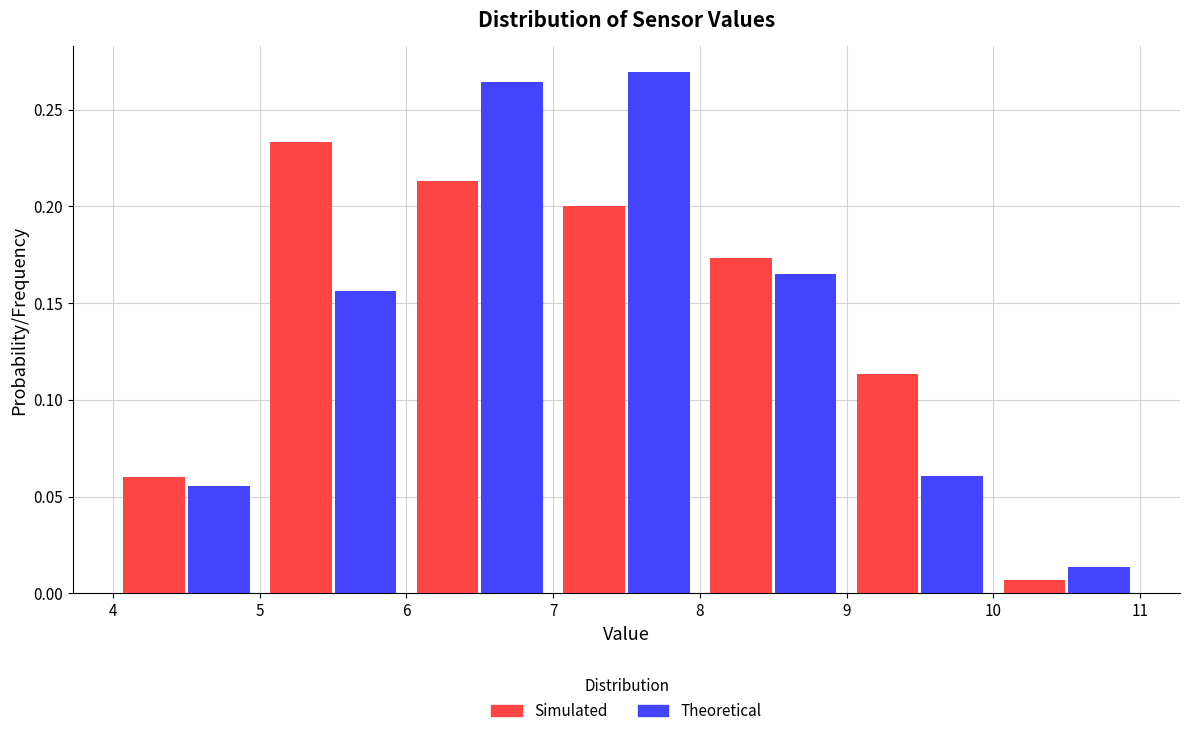

Reading left to right, transcribe this chart: for each range on the x-axis, give the height of each series' bar. The values are not printed on the chart, so give them approximately, as read against the axis.

4 to 5: Simulated=0.060	Theoretical=0.055
5 to 6: Simulated=0.235	Theoretical=0.155
6 to 7: Simulated=0.215	Theoretical=0.265
7 to 8: Simulated=0.200	Theoretical=0.270
8 to 9: Simulated=0.175	Theoretical=0.165
9 to 10: Simulated=0.115	Theoretical=0.060
10 to 11: Simulated=0.005	Theoretical=0.015